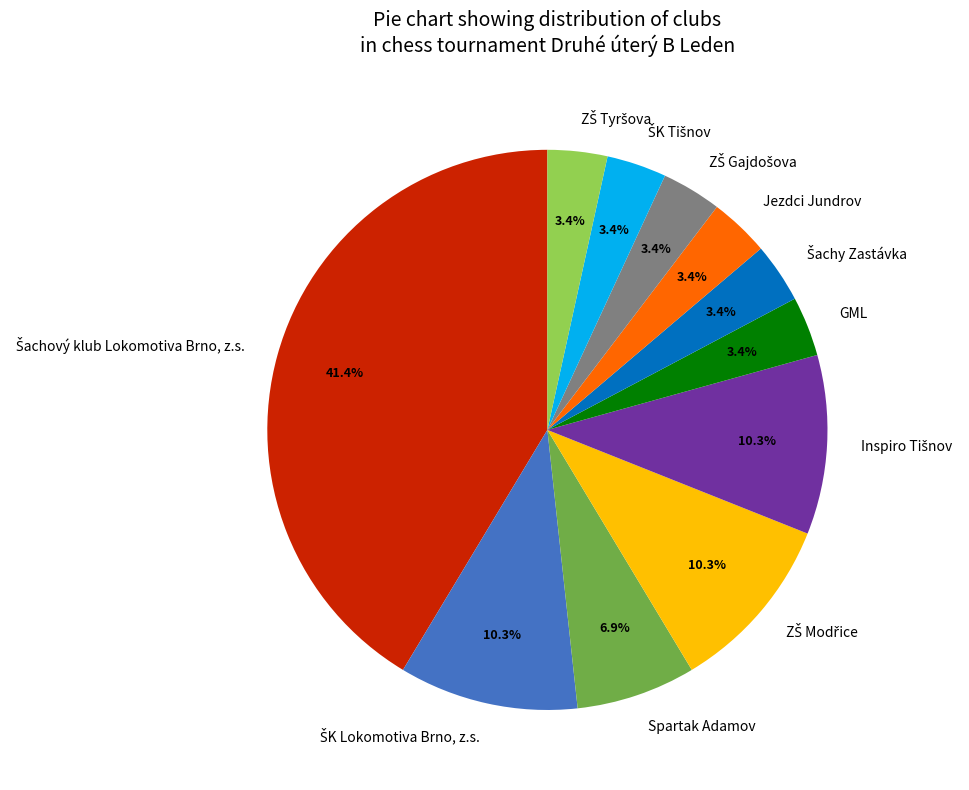

True or false: Spartak Adamov accounts for 12% of the total.

False